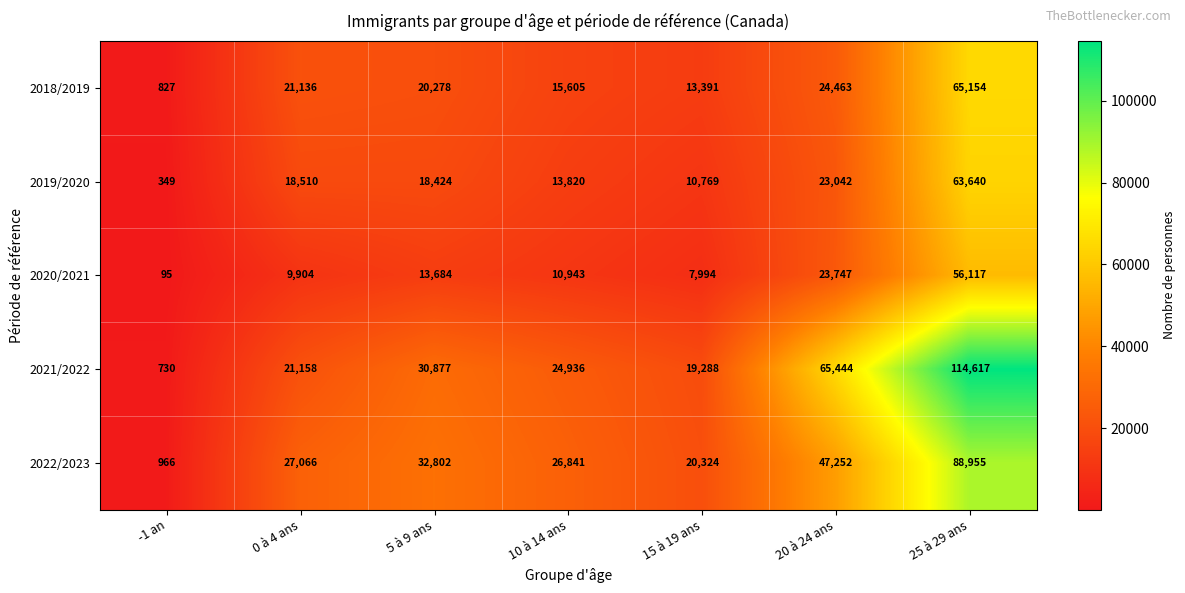

What is the approximate value of 2021/2022 at 5 à 9 ans, to the nearest 10?

30880